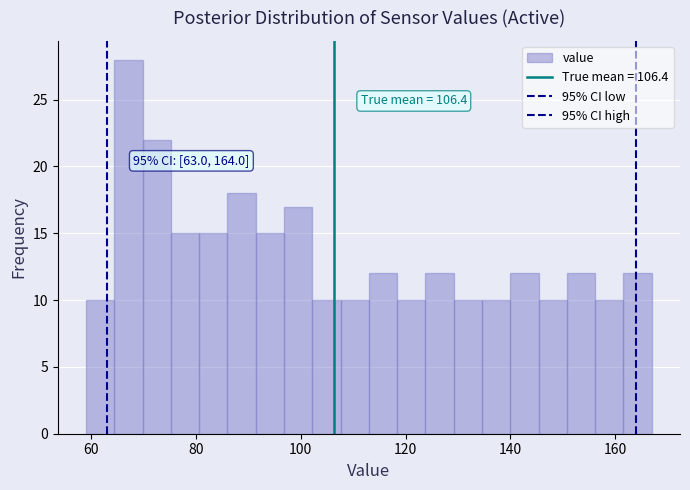

Read against the x-axis, roughly where is the centre of the tallest bar?

68